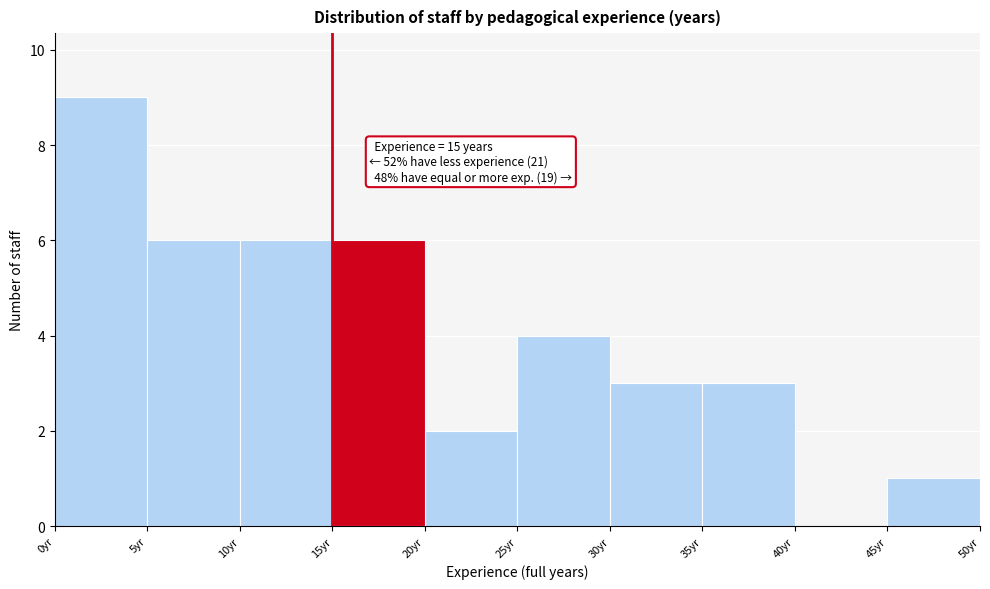

Over which range of the x-axis is the bar tallest?

0 to 5